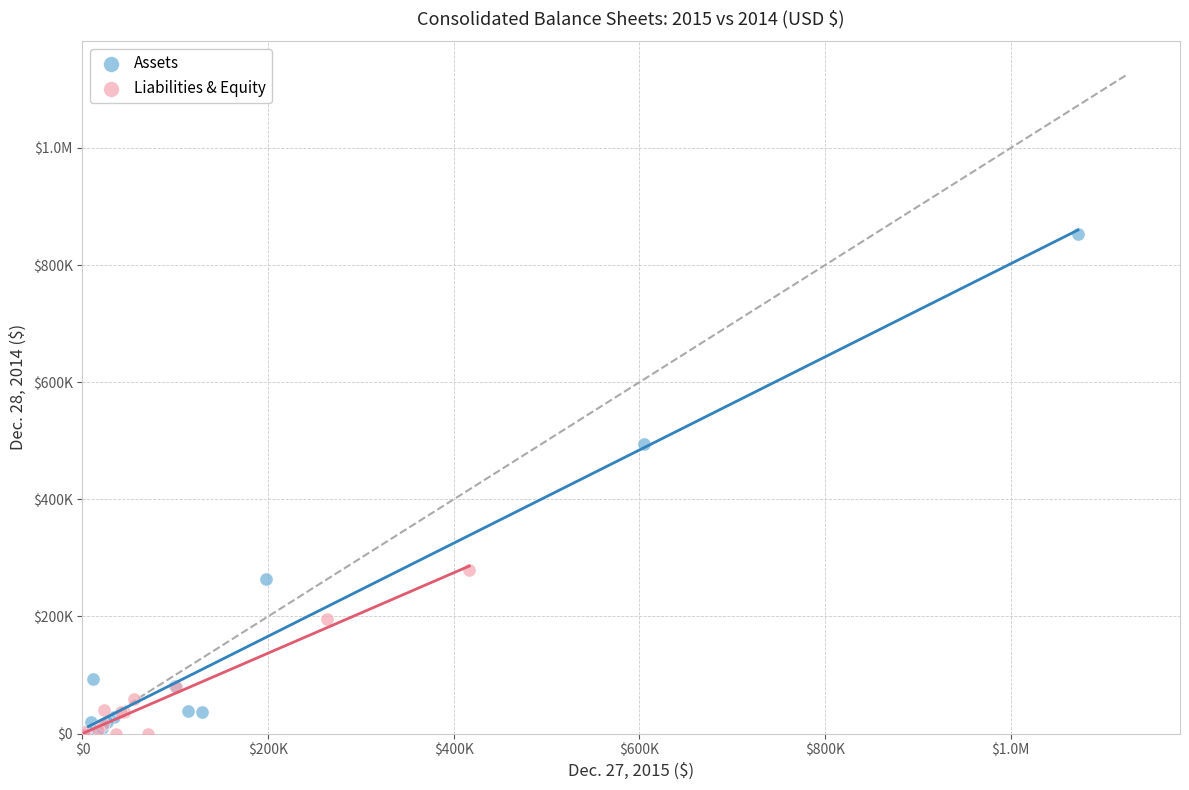

What are all the series names shown in the legend?

Assets, Liabilities & Equity